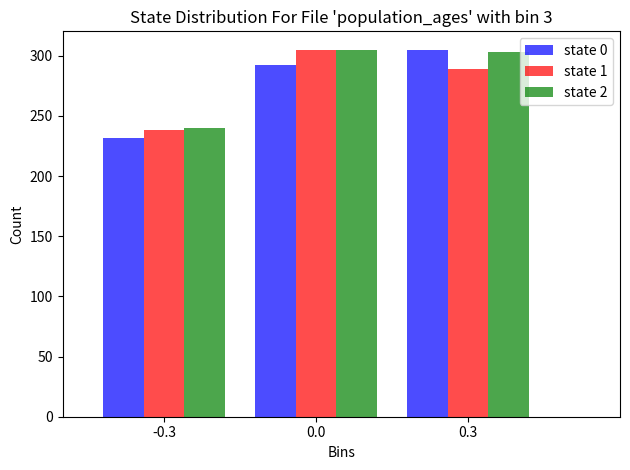

Reading left to right, what are all the values shown in this chart?

state 0: -0.3=232	0.0=292	0.3=305
state 1: -0.3=238	0.0=305	0.3=289
state 2: -0.3=240	0.0=305	0.3=303